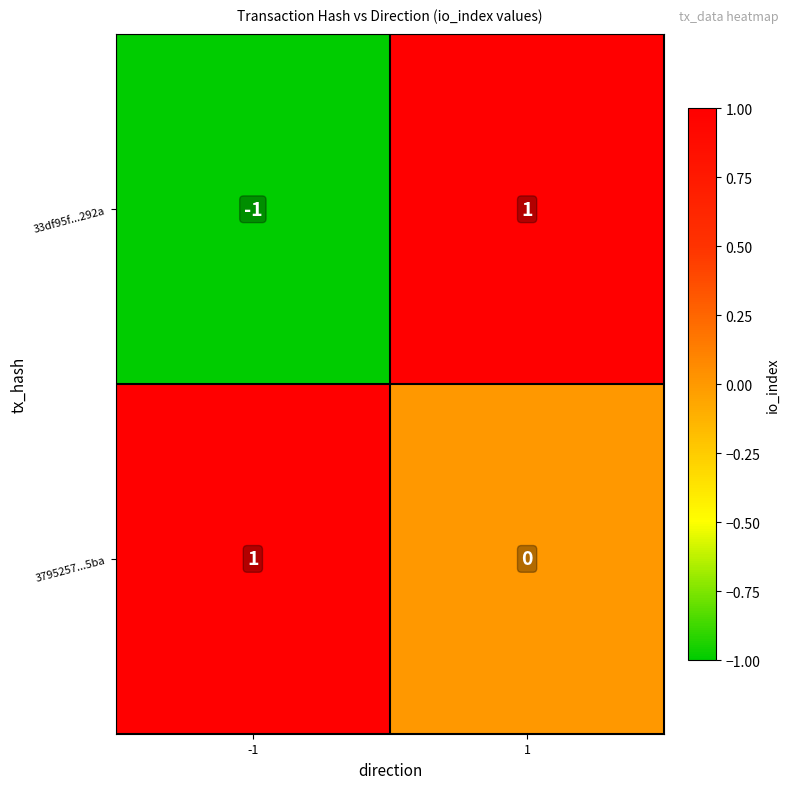

Between -1 and 1, which series saw the biggest shift?

33df95f...292a